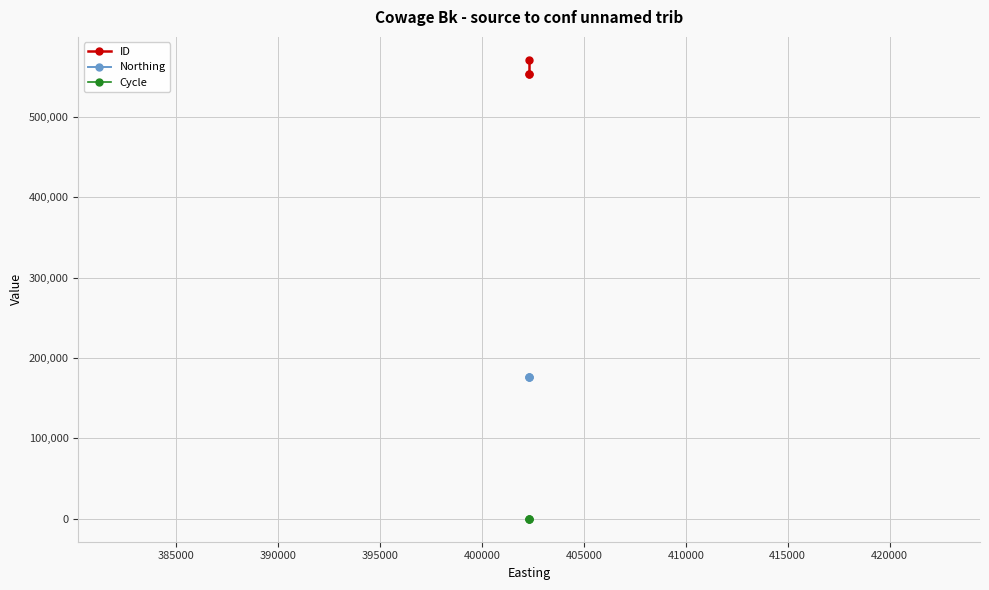

Reading right to left, transcribe all the data shown in this chart.

ID: 553377	553378	571327
Northing: 176333	176333	176333
Cycle: 3	3	3